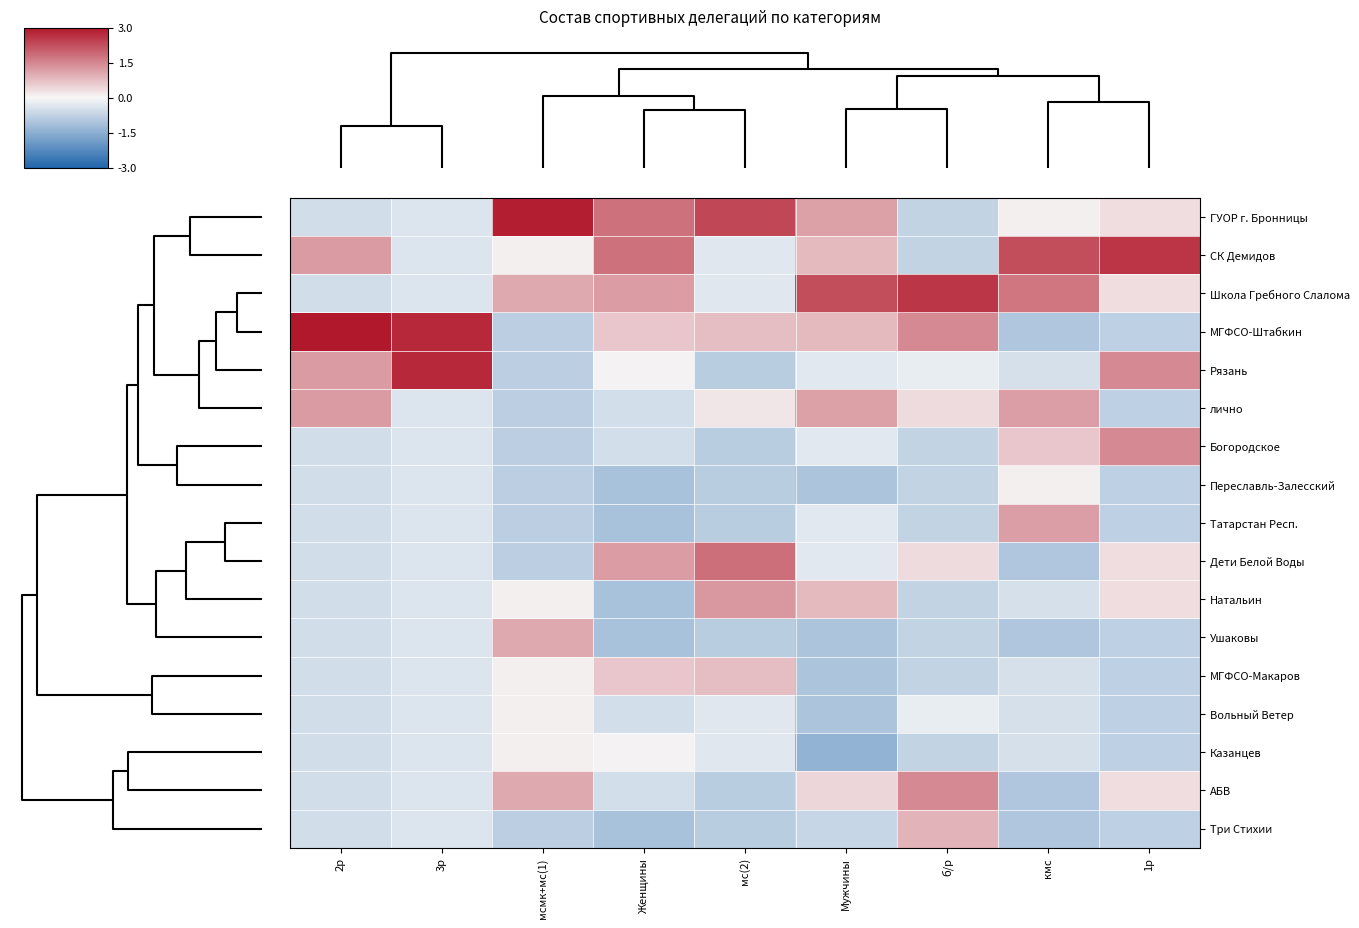

Reading left to right, list all the values displayed in this chart.

ГУОР г. Бронницы: 2р=-0.5	3р=-0.4	мсмк+мс(1)=2.9	Женщины=1.8	мс(2)=2.3	Мужчины=1.2	б/р=-0.7	кмс=0.1	1р=0.3
СК Демидов: 2р=1.2	3р=-0.4	мсмк+мс(1)=0.1	Женщины=1.8	мс(2)=-0.3	Мужчины=0.8	б/р=-0.7	кмс=2.3	1р=2.6
Школа Гребного Слалома: 2р=-0.5	3р=-0.4	мсмк+мс(1)=1.0	Женщины=1.2	мс(2)=-0.3	Мужчины=2.3	б/р=2.6	кмс=1.7	1р=0.3
МГФСО-Штабкин: 2р=3.0	3р=2.7	мсмк+мс(1)=-0.8	Женщины=0.6	мс(2)=0.8	Мужчины=0.8	б/р=1.5	кмс=-1.0	1р=-0.8
Рязань: 2р=1.2	3р=2.7	мсмк+мс(1)=-0.8	Женщины=0.1	мс(2)=-0.8	Мужчины=-0.3	б/р=-0.2	кмс=-0.4	1р=1.5
лично: 2р=1.2	3р=-0.4	мсмк+мс(1)=-0.8	Женщины=-0.5	мс(2)=0.2	Мужчины=1.2	б/р=0.4	кмс=1.2	1р=-0.8
Богородское: 2р=-0.5	3р=-0.4	мсмк+мс(1)=-0.8	Женщины=-0.5	мс(2)=-0.8	Мужчины=-0.3	б/р=-0.7	кмс=0.6	1р=1.5
Переславль-Залесский: 2р=-0.5	3р=-0.4	мсмк+мс(1)=-0.8	Женщины=-1.1	мс(2)=-0.8	Мужчины=-1.0	б/р=-0.7	кмс=0.1	1р=-0.8
Татарстан Респ.: 2р=-0.5	3р=-0.4	мсмк+мс(1)=-0.8	Женщины=-1.1	мс(2)=-0.8	Мужчины=-0.3	б/р=-0.7	кмс=1.2	1р=-0.8
Дети Белой Воды: 2р=-0.5	3р=-0.4	мсмк+мс(1)=-0.8	Женщины=1.2	мс(2)=1.8	Мужчины=-0.3	б/р=0.4	кмс=-1.0	1р=0.3
Натальин: 2р=-0.5	3р=-0.4	мсмк+мс(1)=0.1	Женщины=-1.1	мс(2)=1.3	Мужчины=0.8	б/р=-0.7	кмс=-0.4	1р=0.3
Ушаковы: 2р=-0.5	3р=-0.4	мсмк+мс(1)=1.0	Женщины=-1.1	мс(2)=-0.8	Мужчины=-1.0	б/р=-0.7	кмс=-1.0	1р=-0.8
МГФСО-Макаров: 2р=-0.5	3р=-0.4	мсмк+мс(1)=0.1	Женщины=0.6	мс(2)=0.8	Мужчины=-1.0	б/р=-0.7	кмс=-0.4	1р=-0.8
Вольный Ветер: 2р=-0.5	3р=-0.4	мсмк+мс(1)=0.1	Женщины=-0.5	мс(2)=-0.3	Мужчины=-1.0	б/р=-0.2	кмс=-0.4	1р=-0.8
Казанцев: 2р=-0.5	3р=-0.4	мсмк+мс(1)=0.1	Женщины=0.1	мс(2)=-0.3	Мужчины=-1.4	б/р=-0.7	кмс=-0.4	1р=-0.8
АБВ: 2р=-0.5	3р=-0.4	мсмк+мс(1)=1.0	Женщины=-0.5	мс(2)=-0.8	Мужчины=0.4	б/р=1.5	кмс=-1.0	1р=0.3
Три Стихии: 2р=-0.5	3р=-0.4	мсмк+мс(1)=-0.8	Женщины=-1.1	мс(2)=-0.8	Мужчины=-0.7	б/р=0.9	кмс=-1.0	1р=-0.8